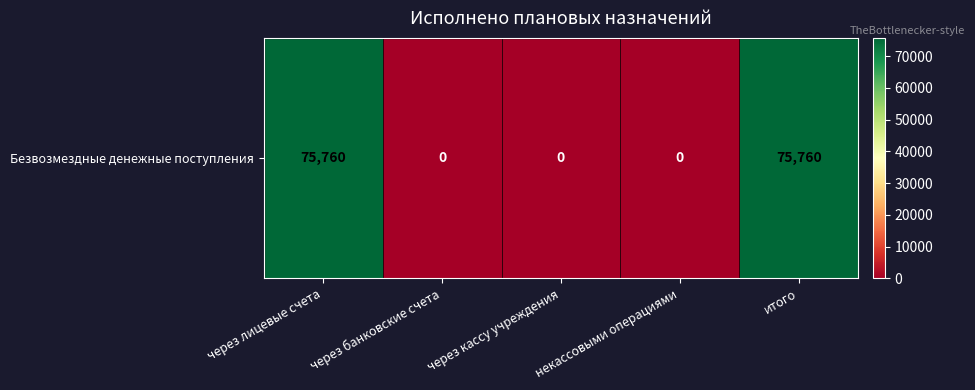

Reading left to right, what are all the values shown in this chart?

75760	0	0	0	75760